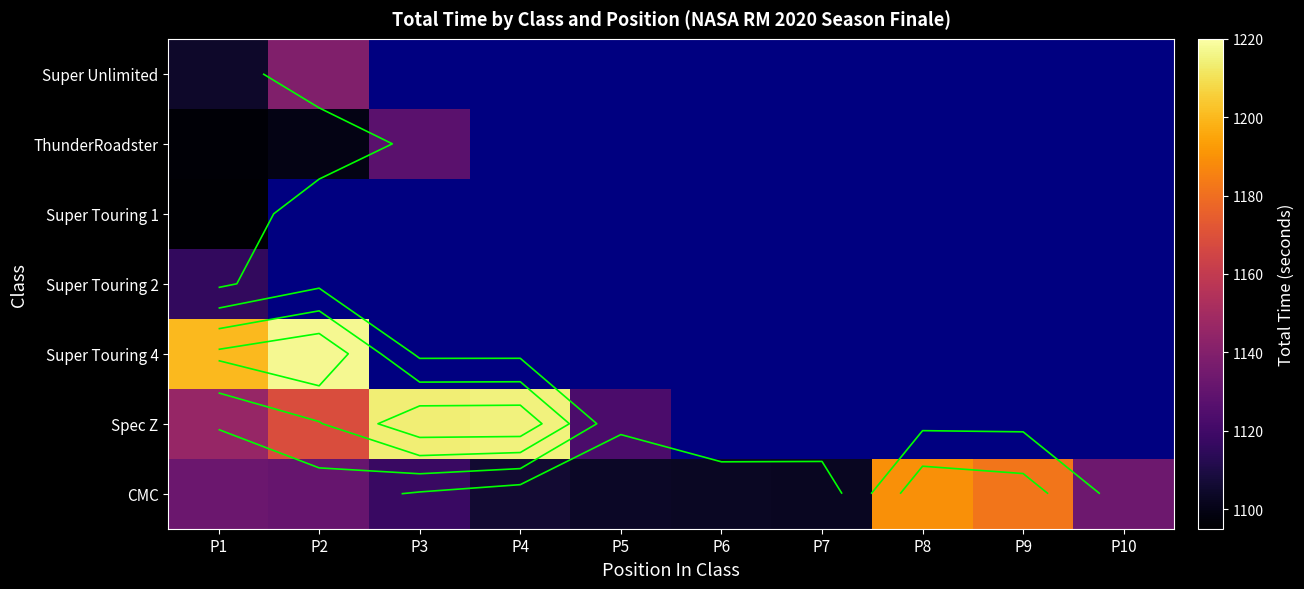

Which has a higher value, P1 or P4?

P4